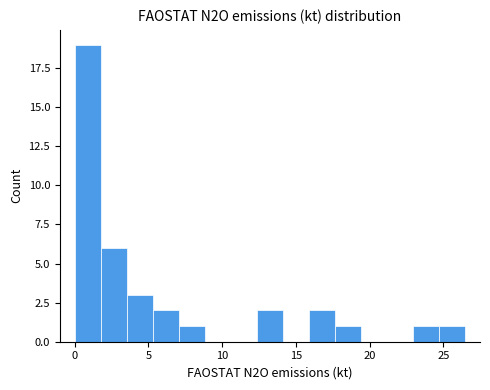

Around what value on the x-axis is the tallest bar? Give the approximate position of its centre, as read against the axis.

1.0